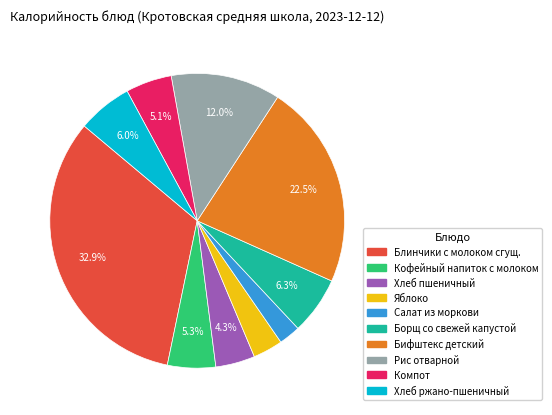

Is there a majority slice in this chart?

No